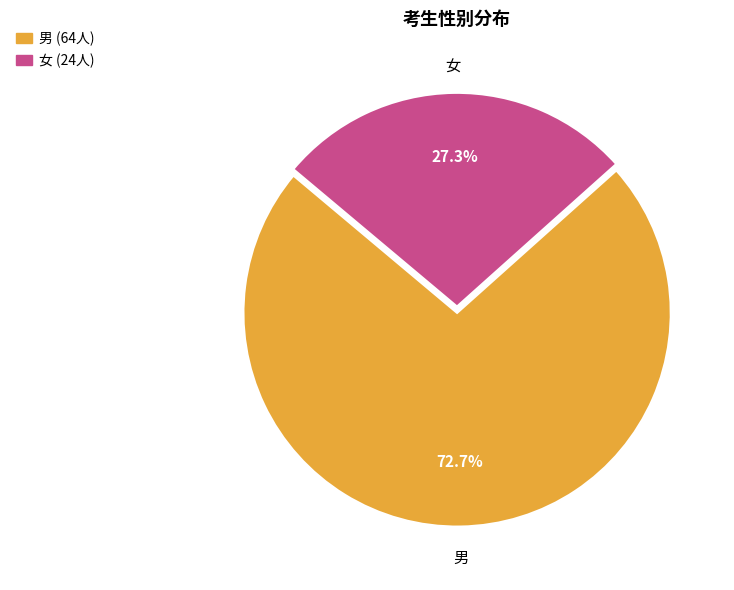

Count the number of slices in the pie.

2